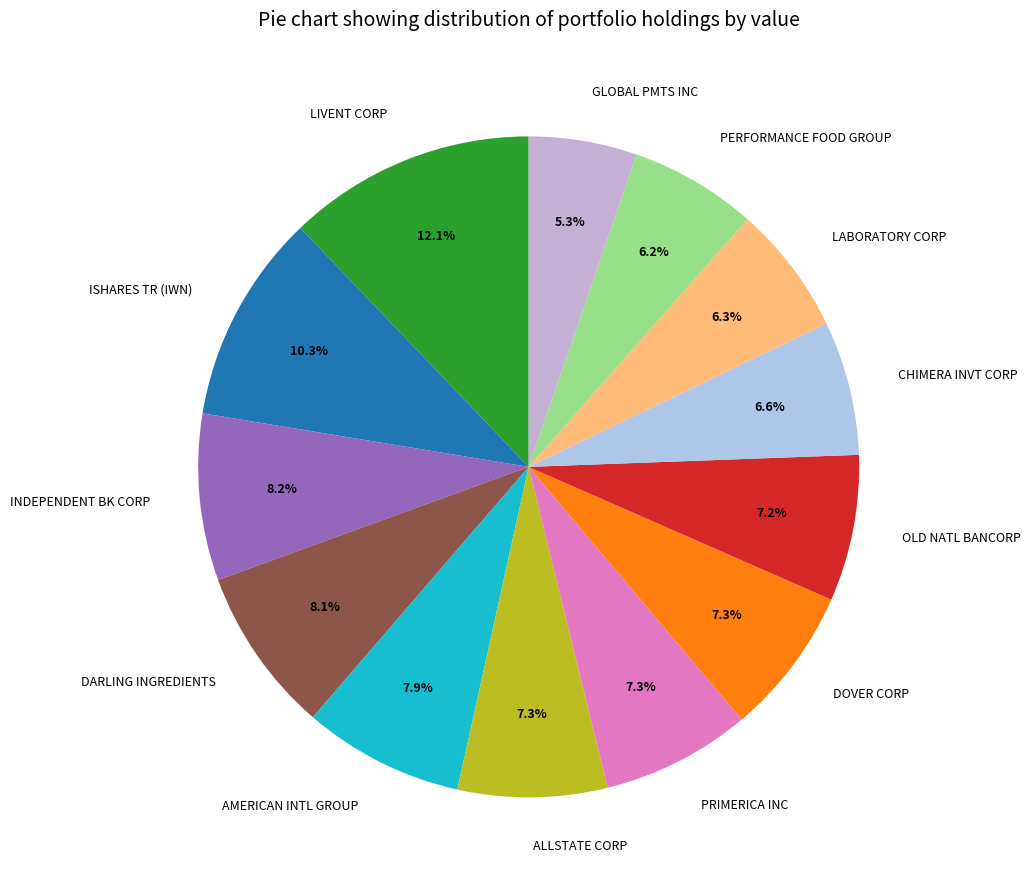

Is there any slice that represents more than half of the pie?

No